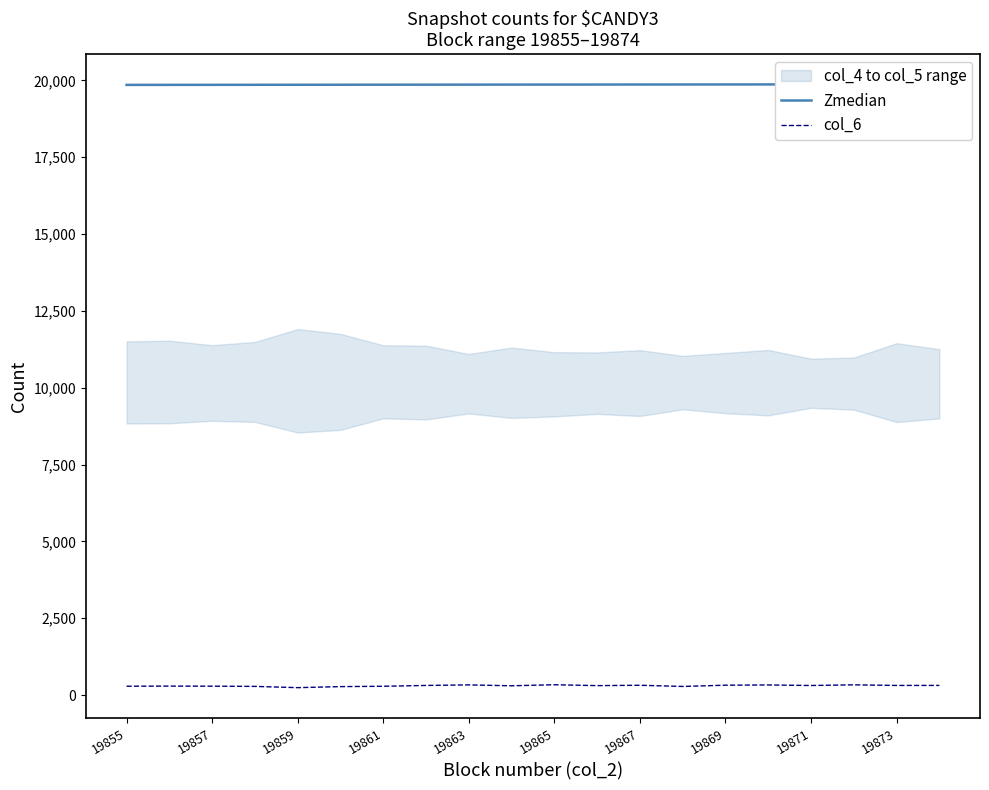

What is the highest value of the col_6 series?

336